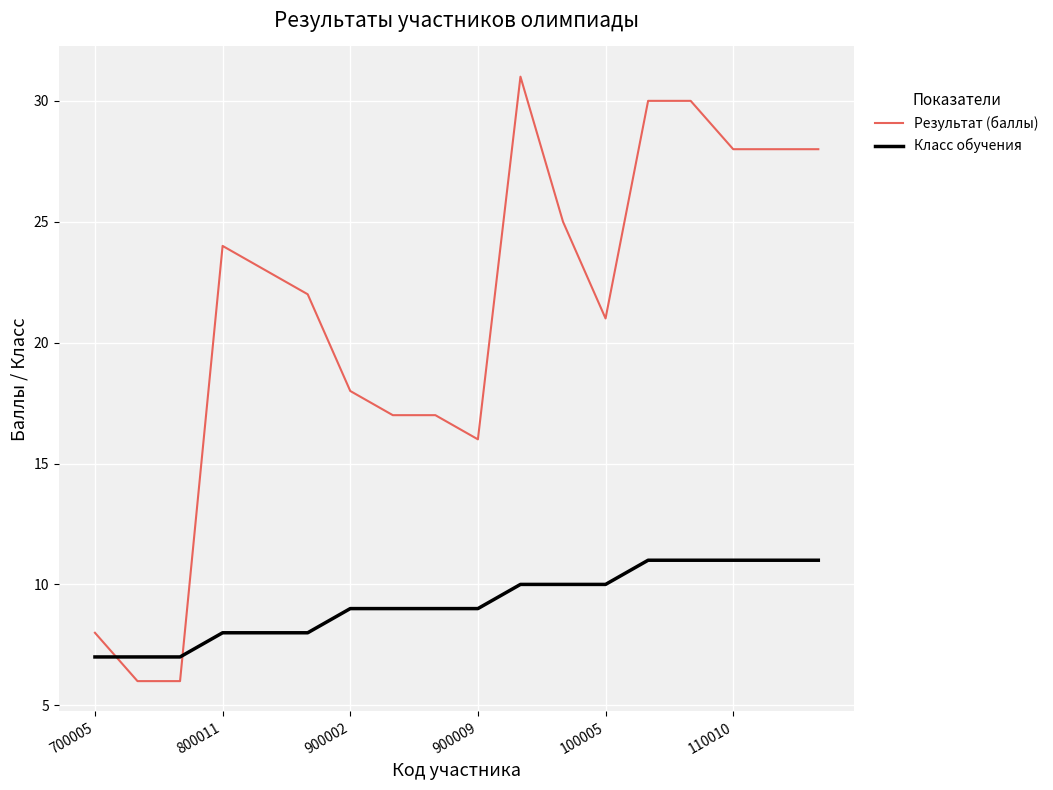

List the series in order of their peak value, highest first.

Результат (баллы), Класс обучения